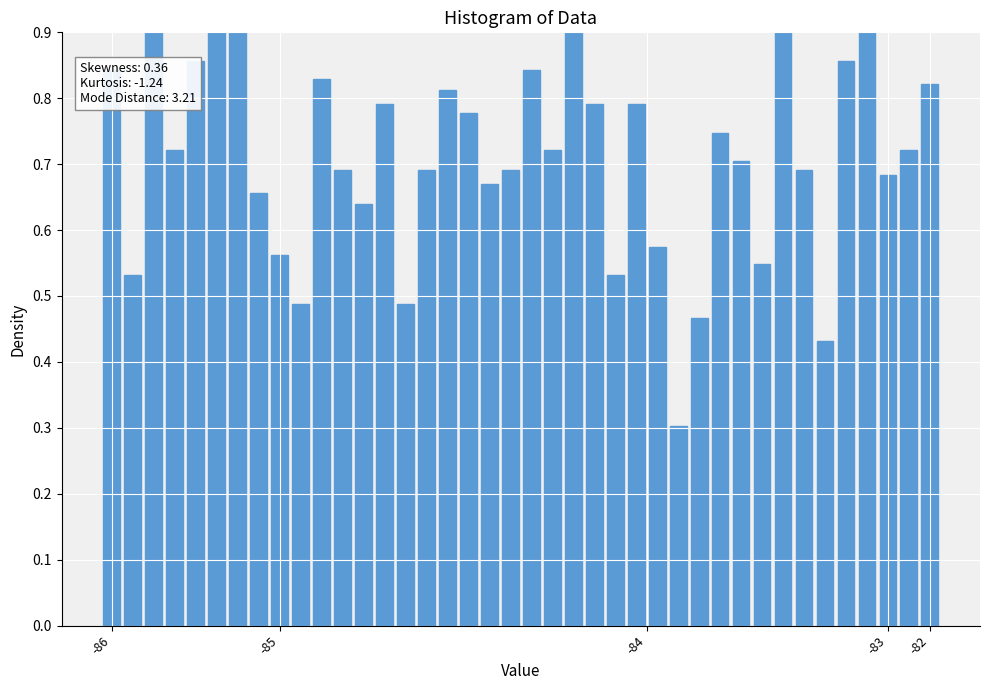

Are the bars grouped side by side (vs. stacked)?

No